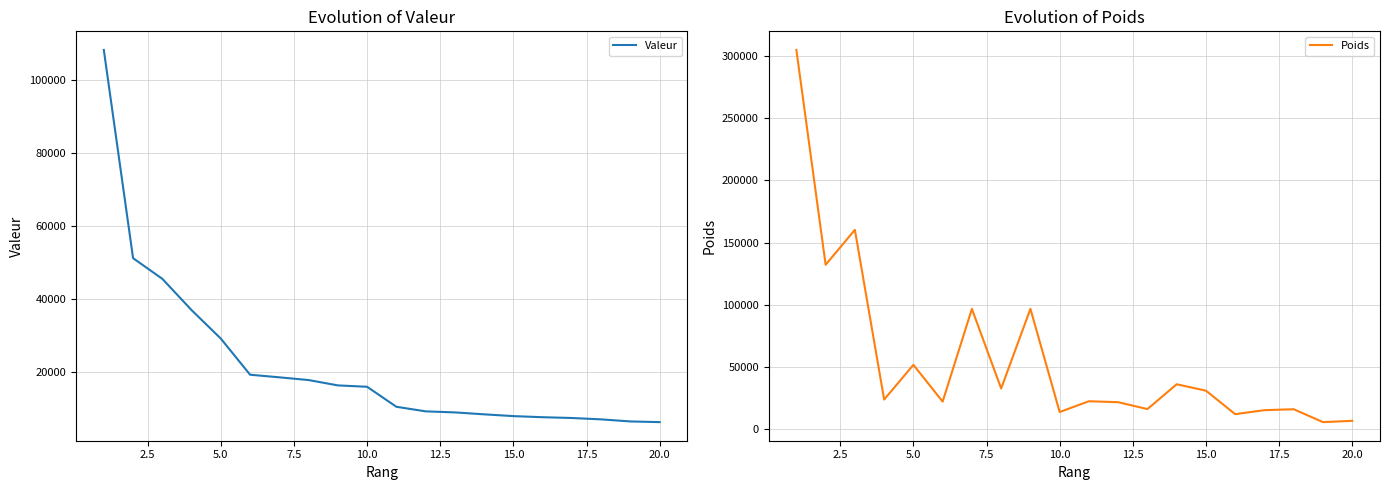

What is the highest value of the Poids series?

305153.1